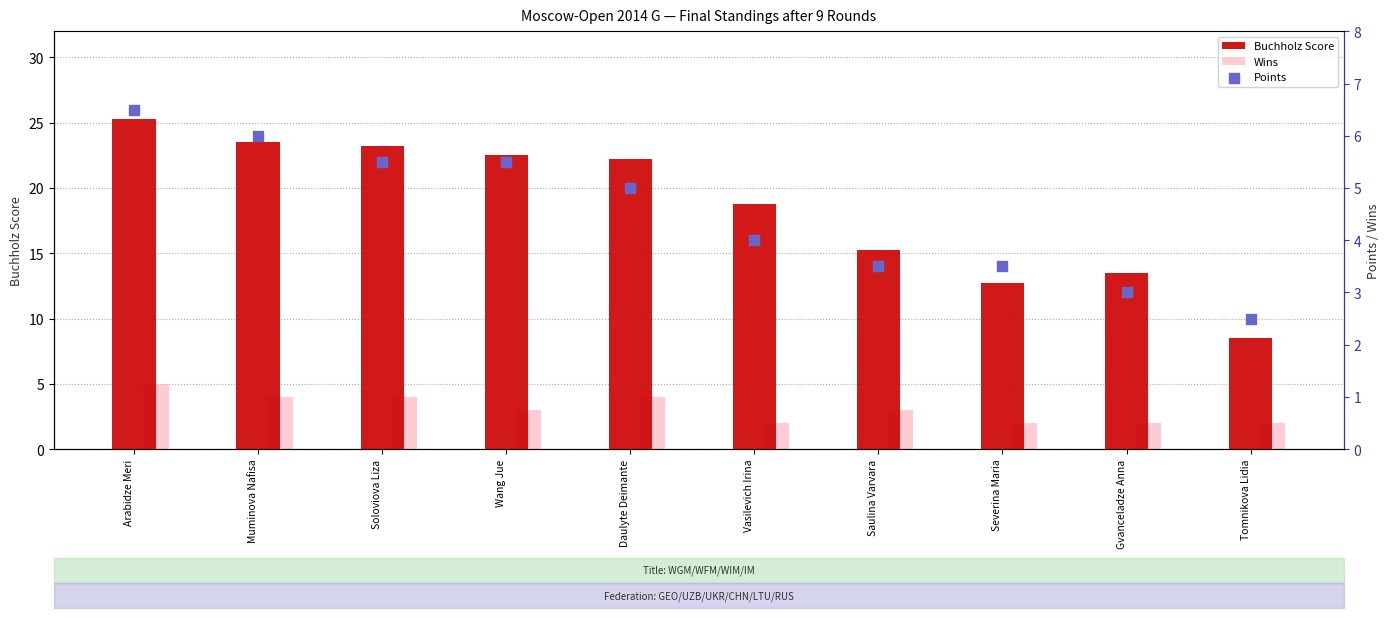

Which series contains the highest Y value?

Buchholz Score